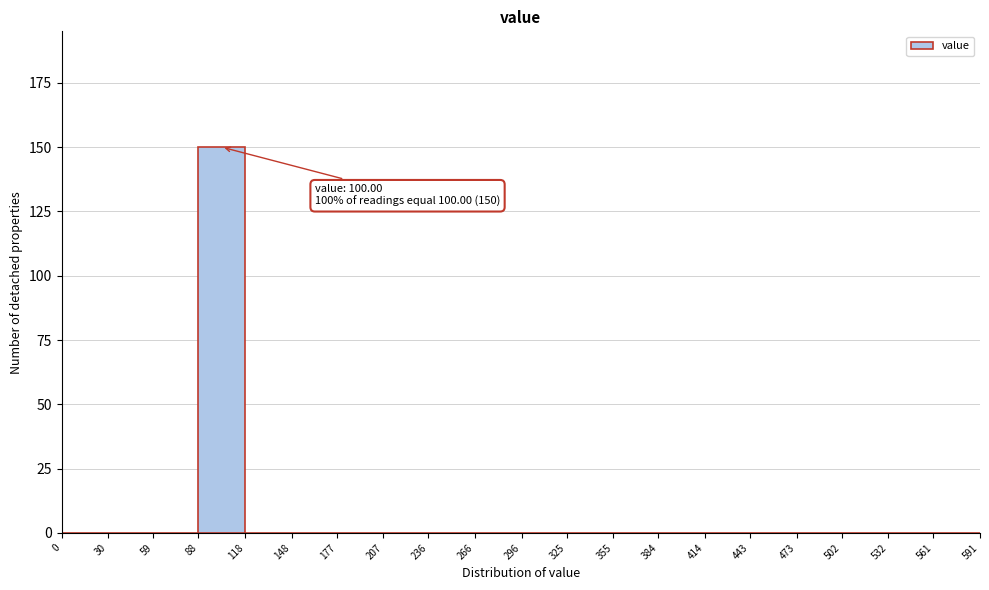

Over which range of the x-axis is the bar tallest?

88 to 118